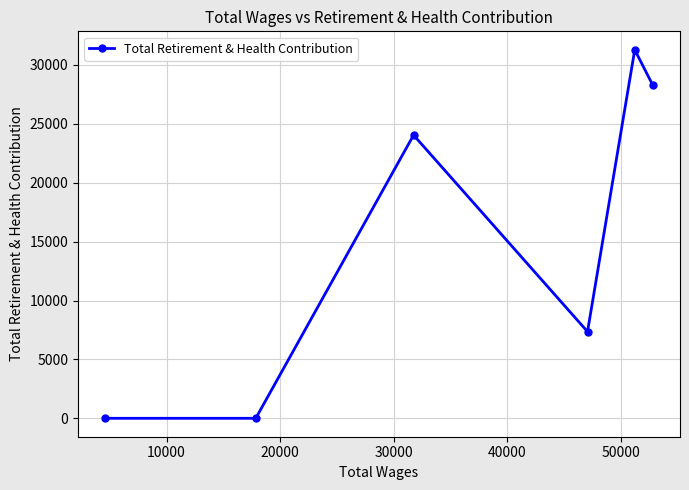

What is the maximum value shown in the chart?

31291